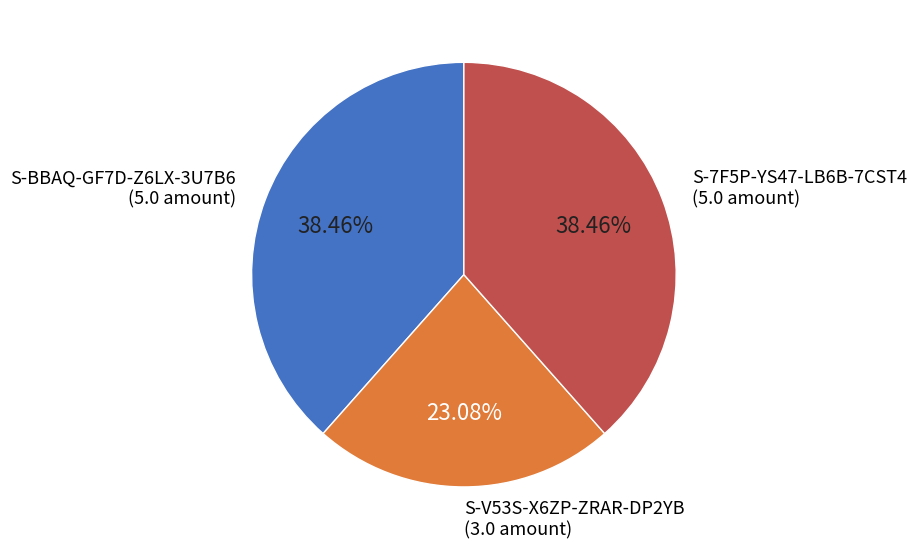

To the nearest percent, what is the average slice percentage?

33%